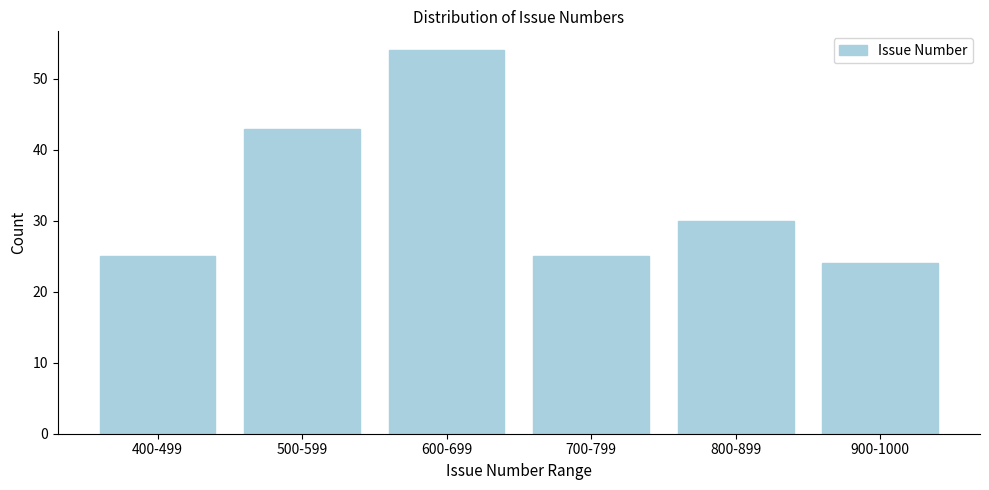

Reading left to right, transcribe all the data shown in this chart.

400-499=25	500-599=43	600-699=54	700-799=25	800-899=30	900-1000=24